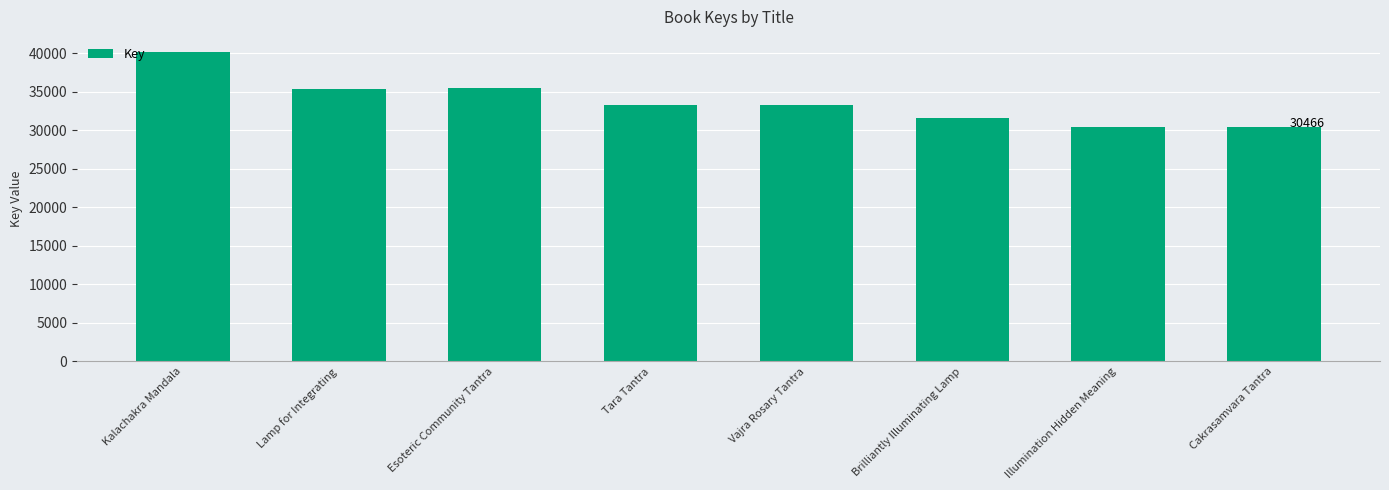

True or false: the data shows 57423.7 at Tara Tantra.

False